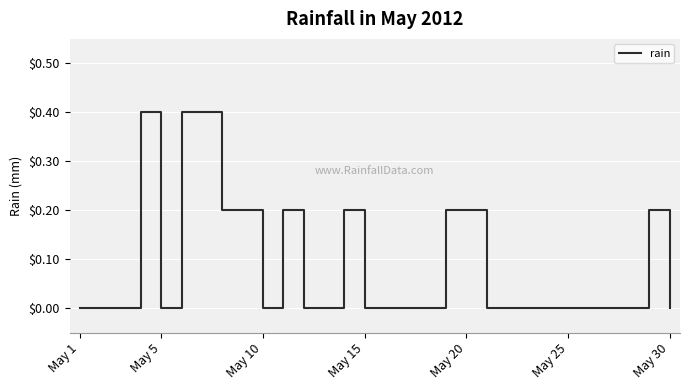

What is the maximum value shown in the chart?

0.4